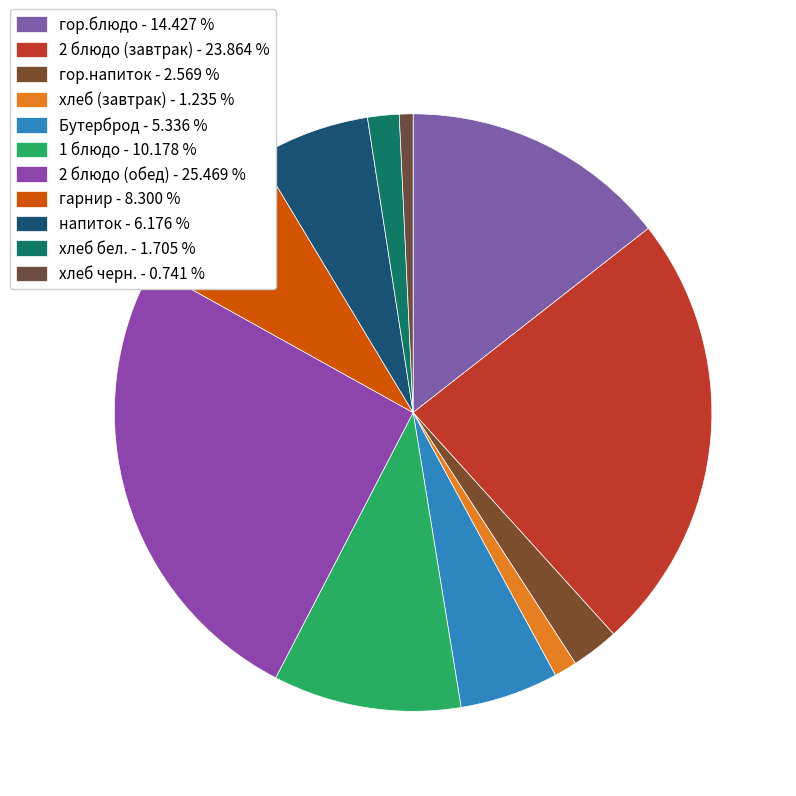

Which category has the biggest portion of the pie?

2 блюдо (обед)